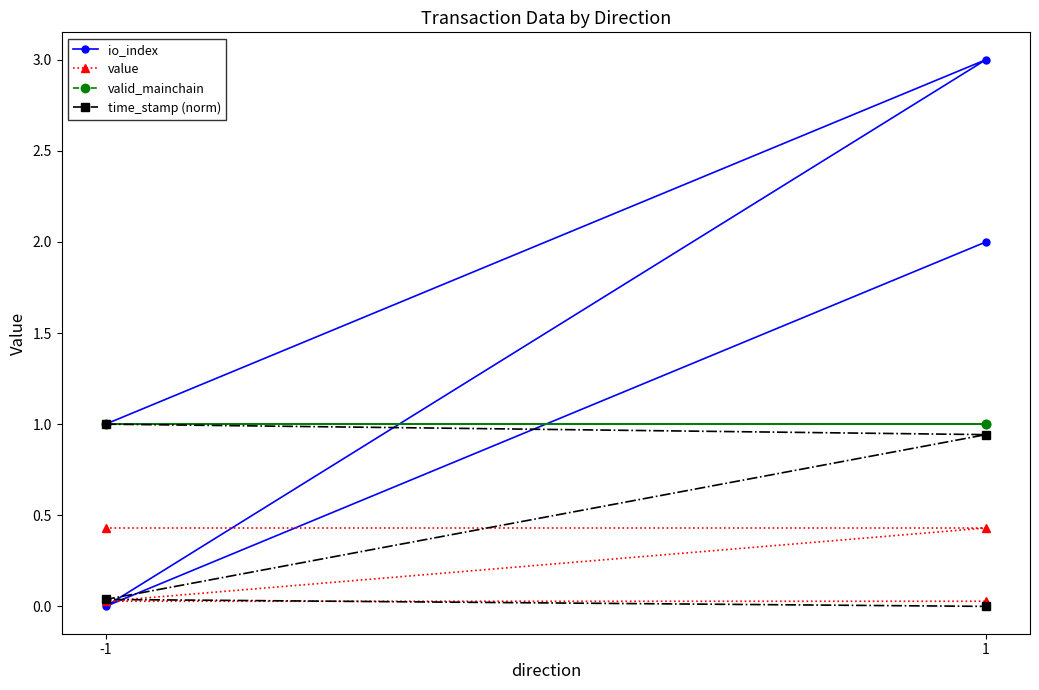

True or false: io_index and valid_mainchain intersect in this chart.

True